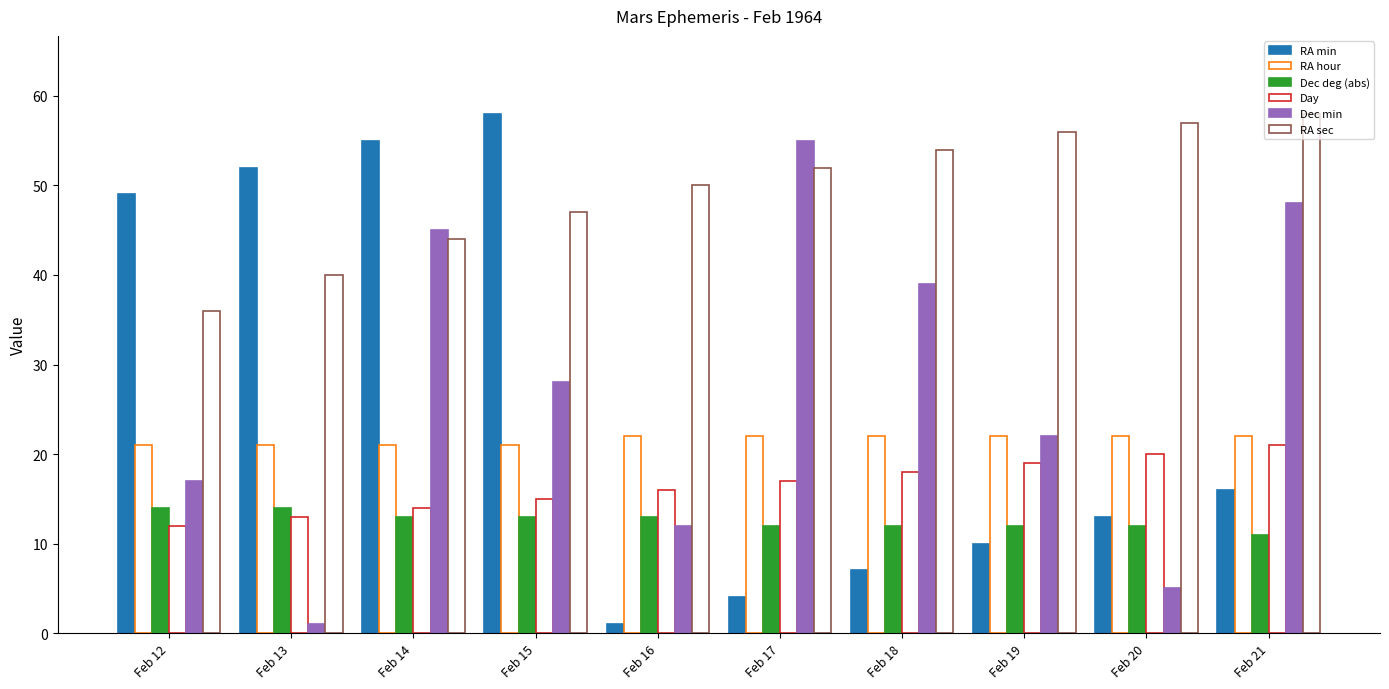

Between Feb 12 and Feb 21, which series saw the biggest shift?

RA min